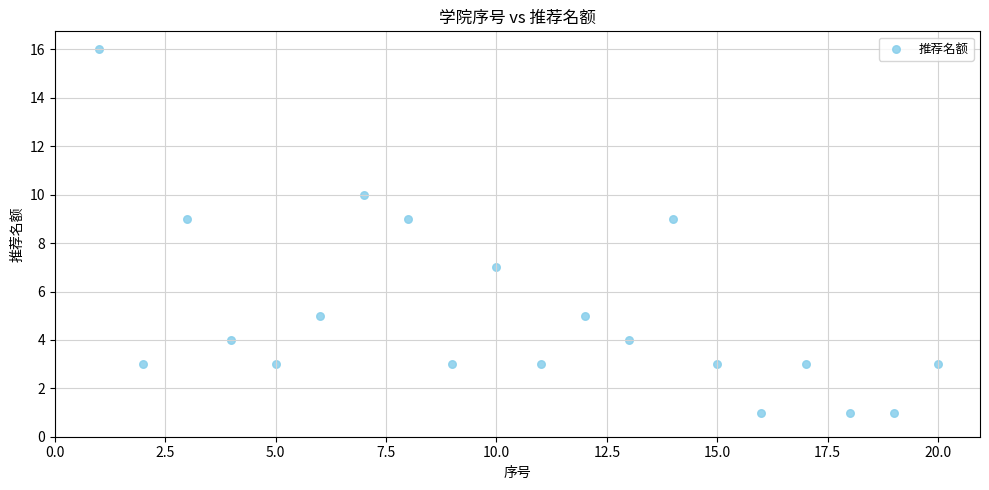

What is the range of X values (max minus min)?

19